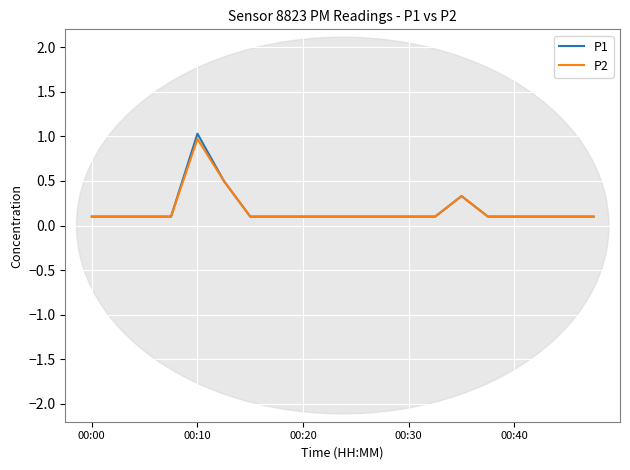

What is the difference between the maximum and second lowest values in the P1 series?

0.9